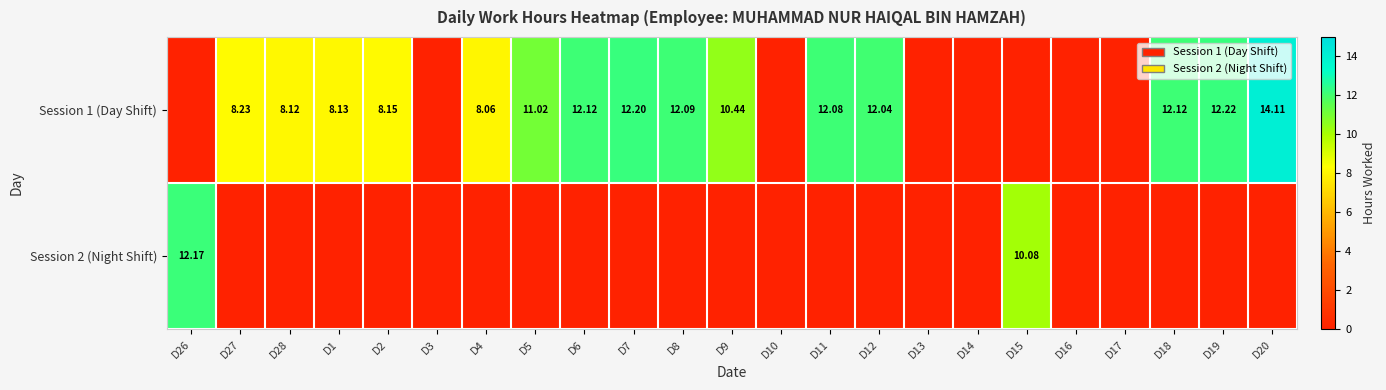

At how many categories does at least one series exceed 7?

17